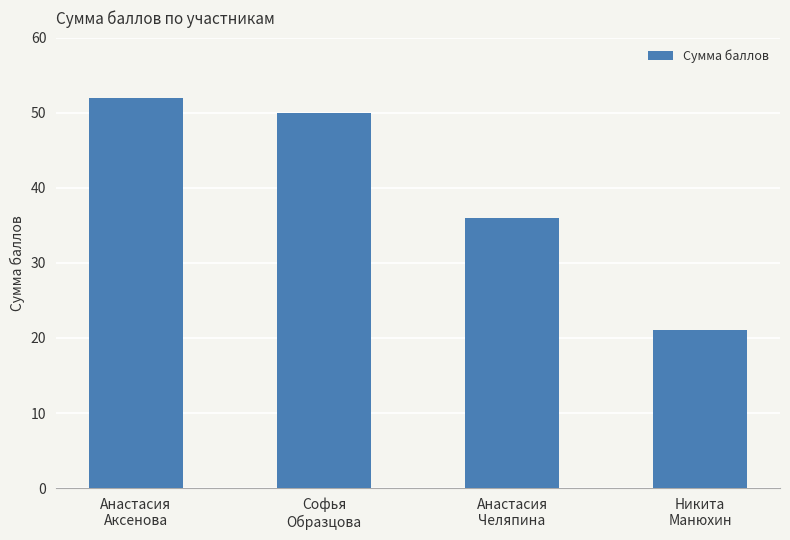

At which category does the chart reach its peak across all series?

Анастасия
Аксенова